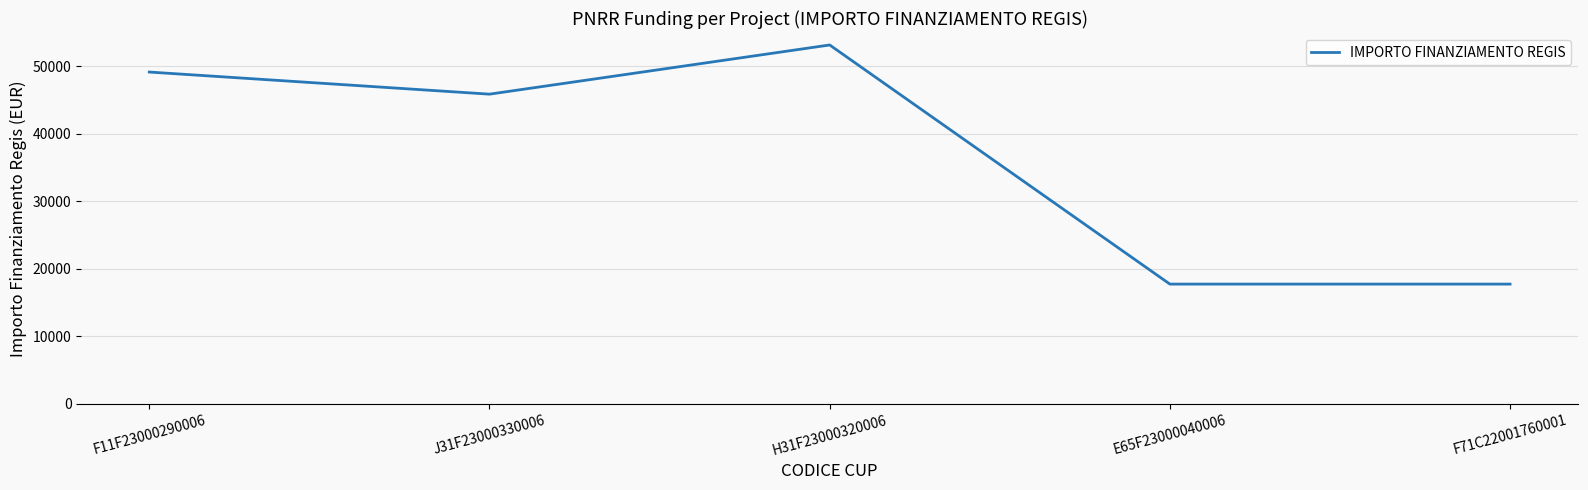

What is the maximum value shown in the chart?

53136